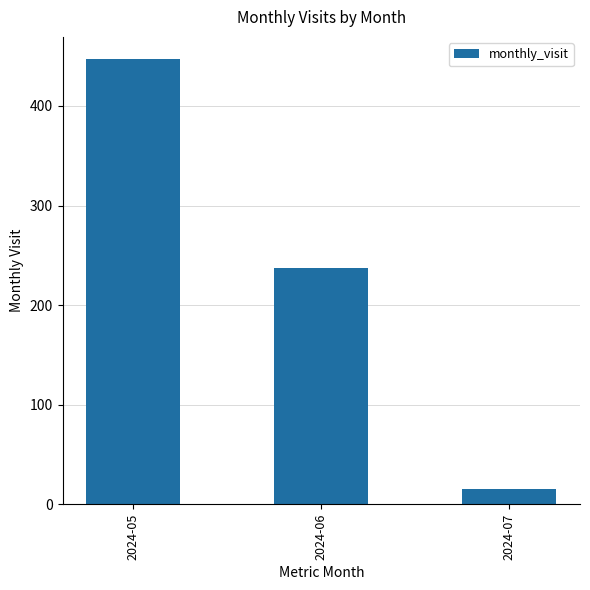

True or false: the data shows 70 at 2024-06.

False